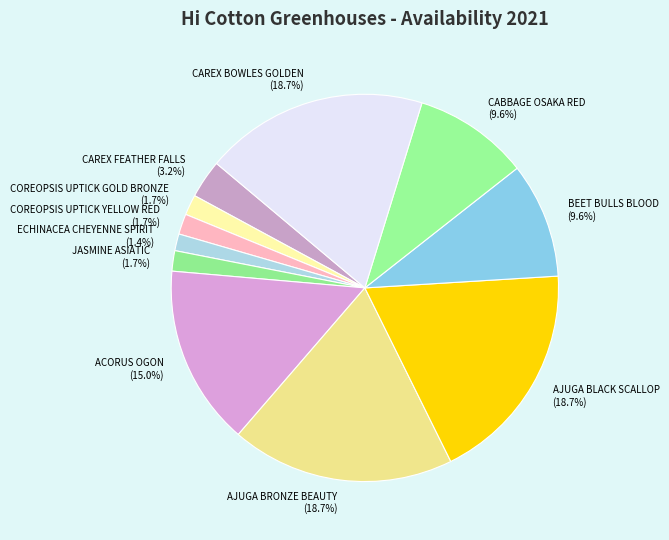

To the nearest percent, what is the combined percentage of ECHINACEA CHEYENNE SPIRIT and JASMINE ASIATIC?

3%